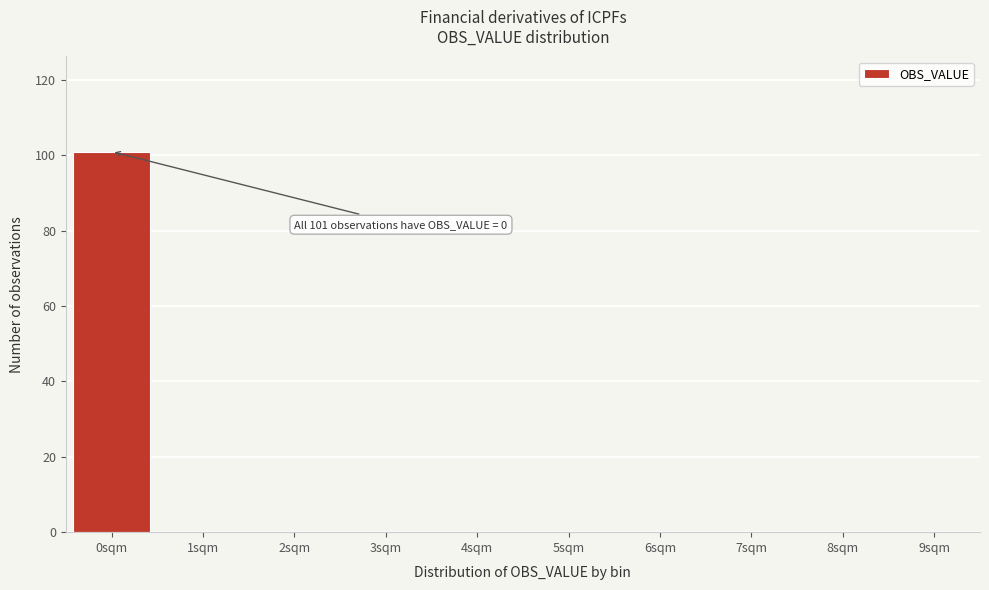

Reading left to right, list all the values displayed in this chart.

0sqm=101	1sqm=0	2sqm=0	3sqm=0	4sqm=0	5sqm=0	6sqm=0	7sqm=0	8sqm=0	9sqm=0